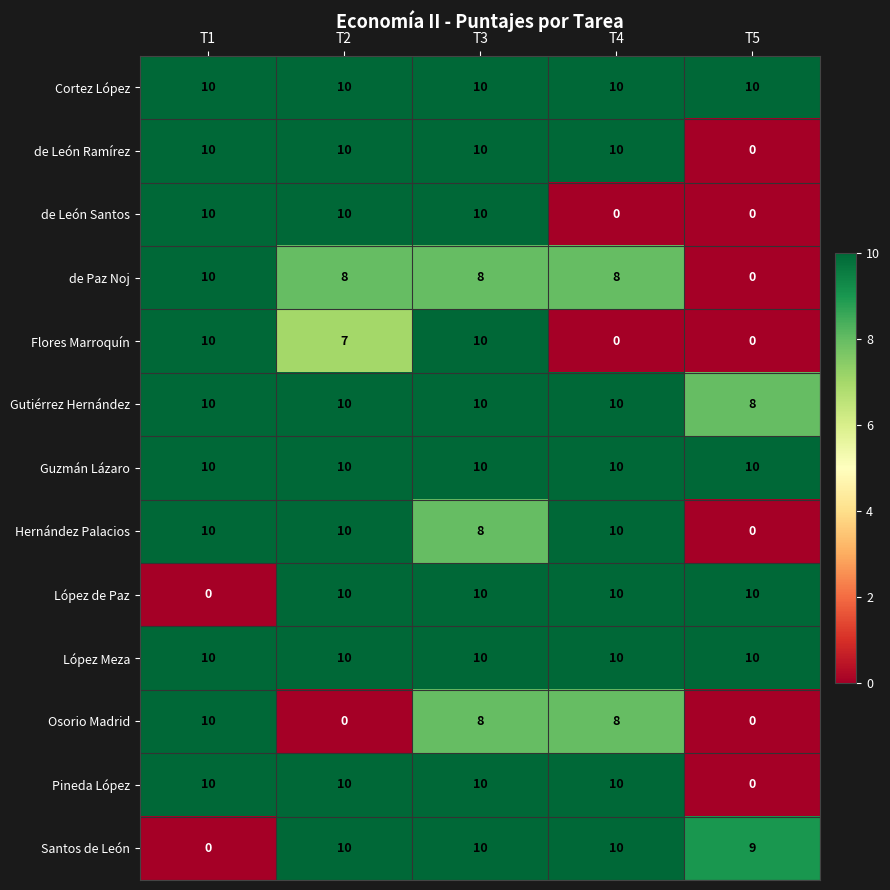

At how many categories does at least one series exceed 6?

5